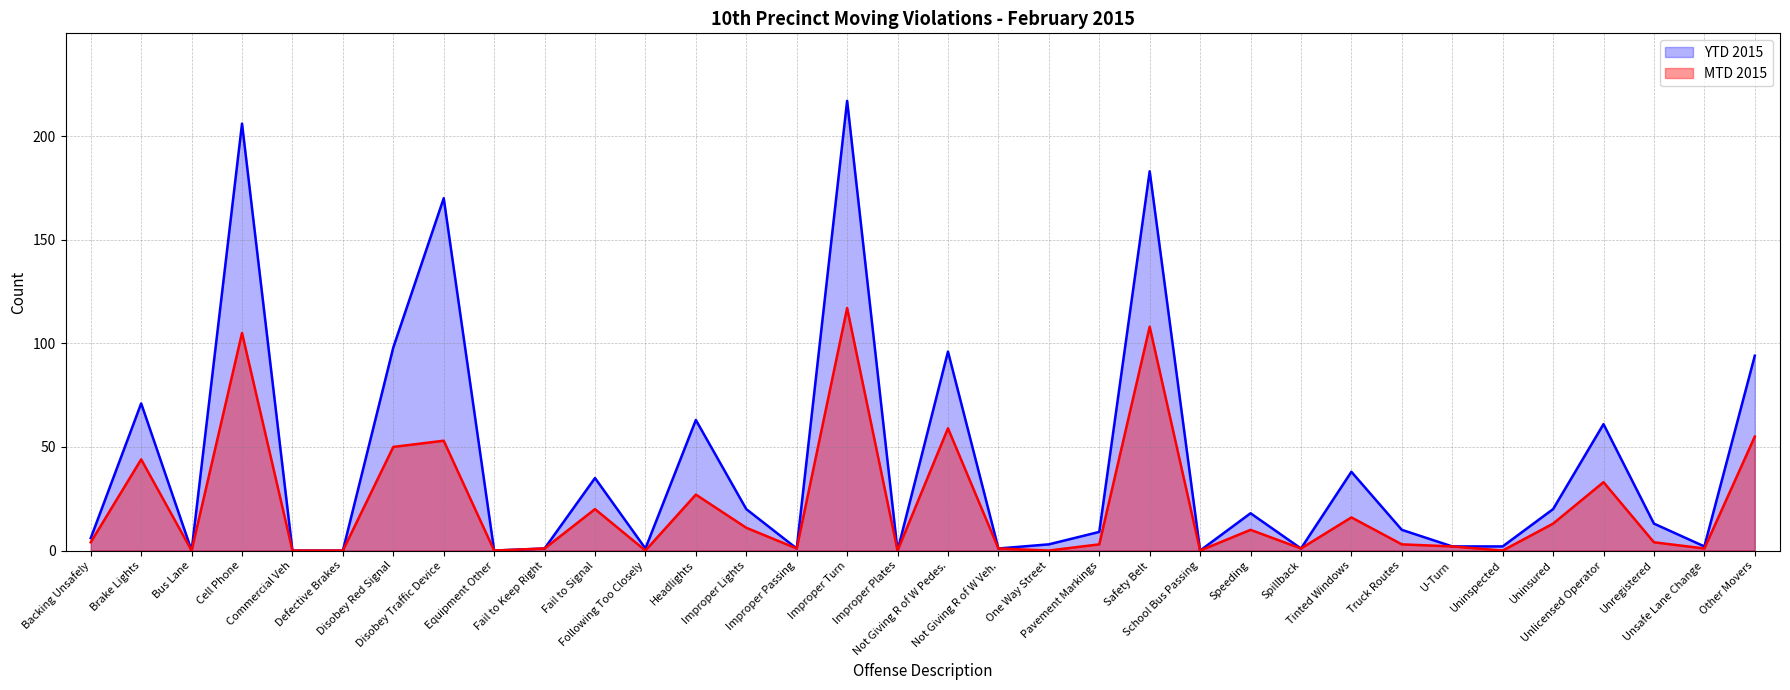

At which label does YTD 2015 first exceed 10?

Brake Lights